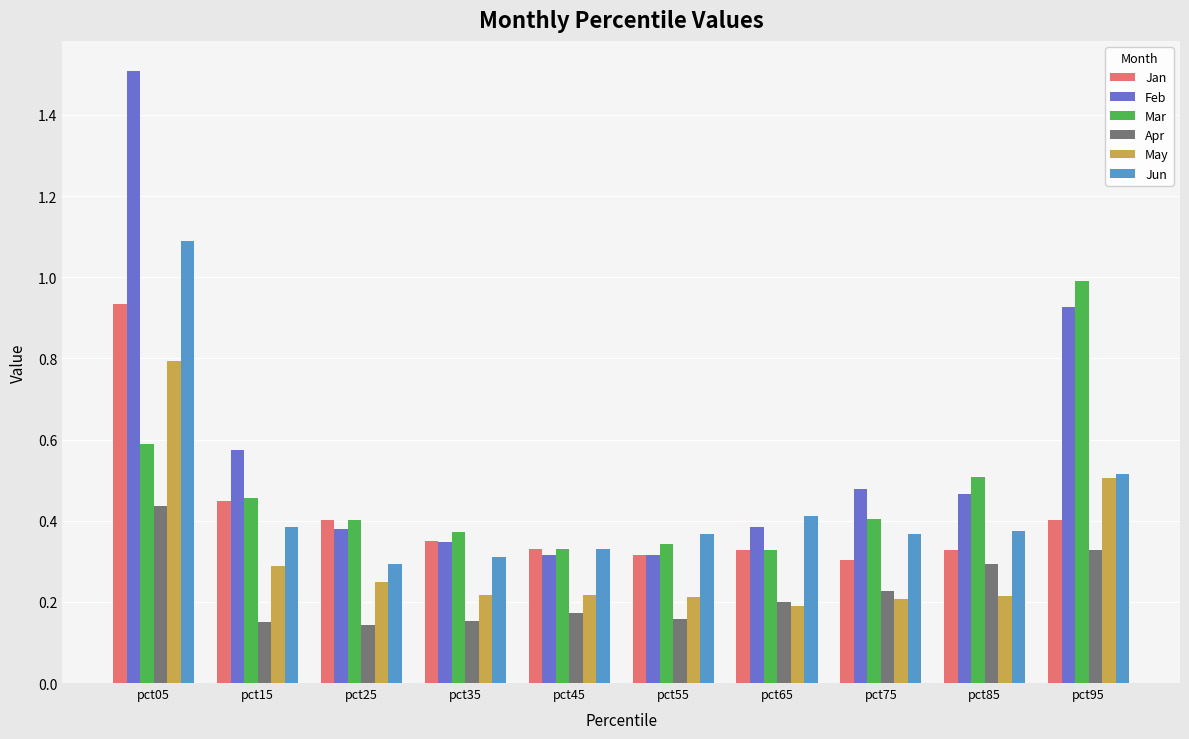

What is the difference between the maximum and minimum values in the Feb series?

1.2